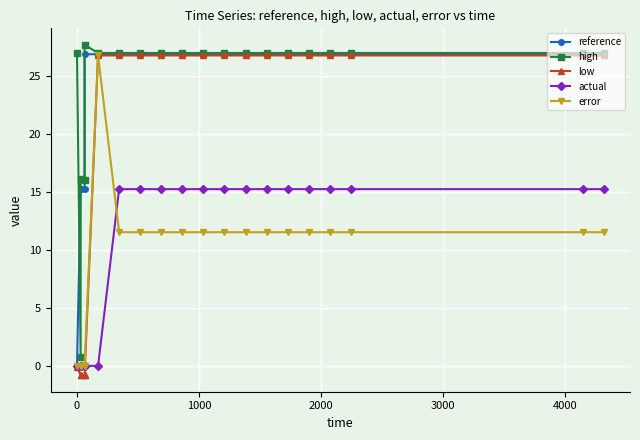

What are all the series names shown in the legend?

reference, high, low, actual, error